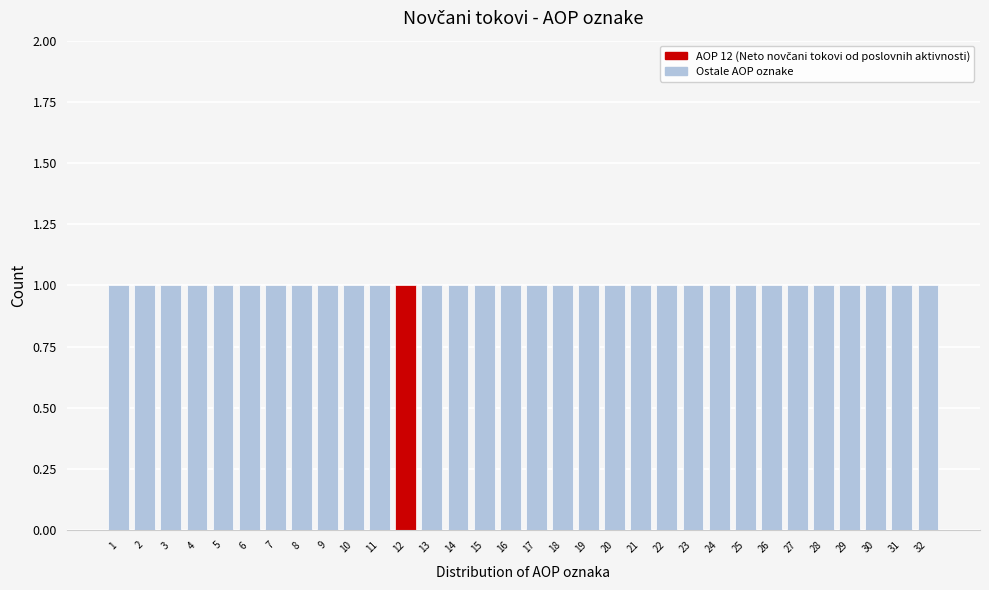

How tall is the bar that spans 18.5 to 19.5 on the x-axis? The values are not printed on the chart, so give them approximately, as read against the axis.

1